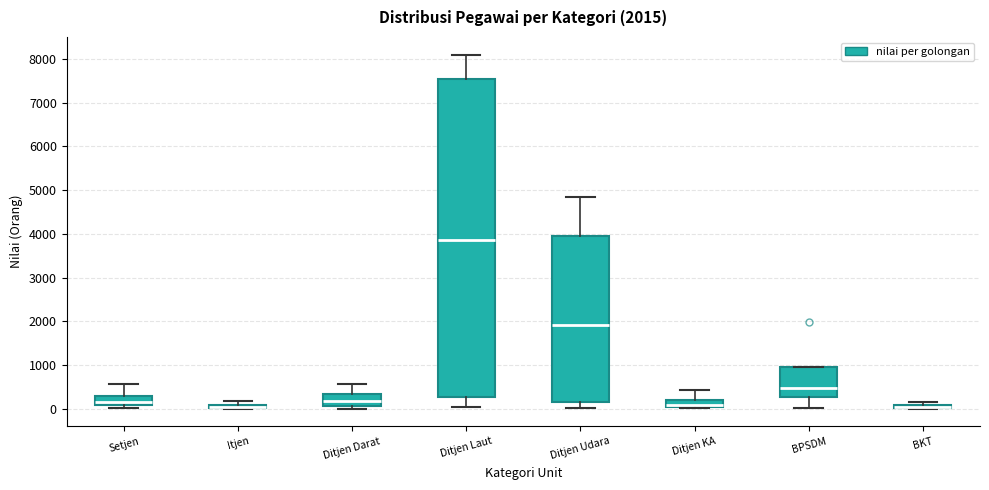

Which box is the tallest, from its lower edge to its upper edge?

Ditjen Laut